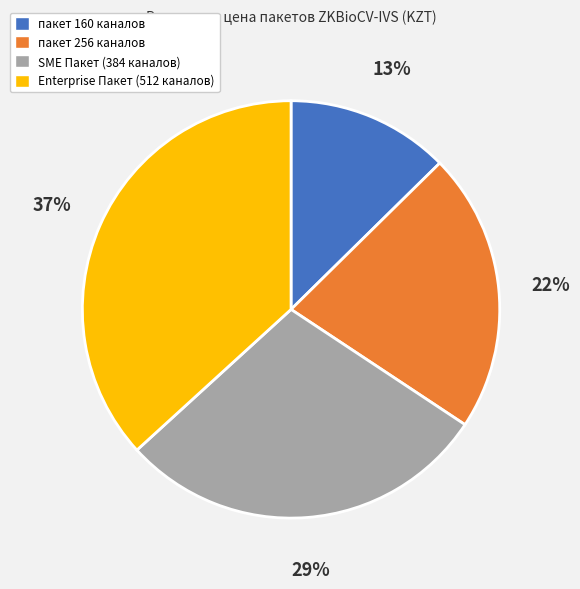

What percentage is the Enterprise Пакет (512 каналов) slice, to the nearest percent?

37%